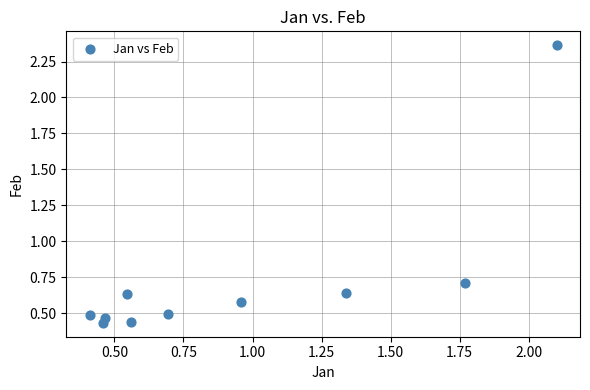

What Y value in the scatter plot is closest to 1?

0.7